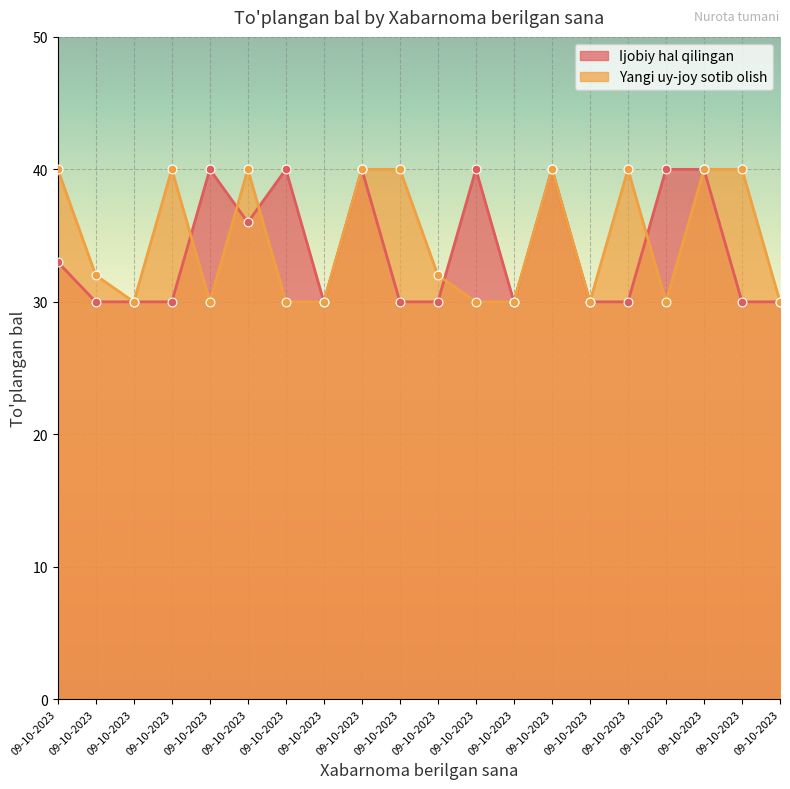

At which category is the sum across all series the highest?

09-10-2023